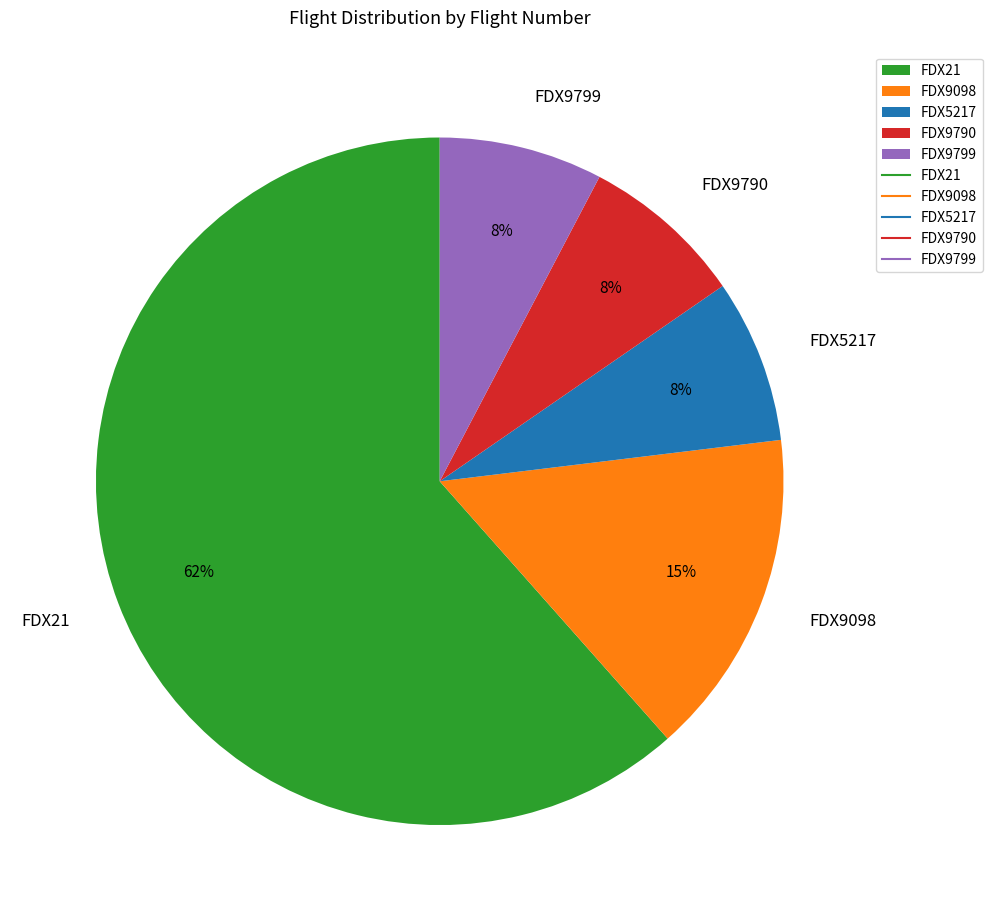

Which has a higher value, FDX9098 or FDX5217?

FDX9098